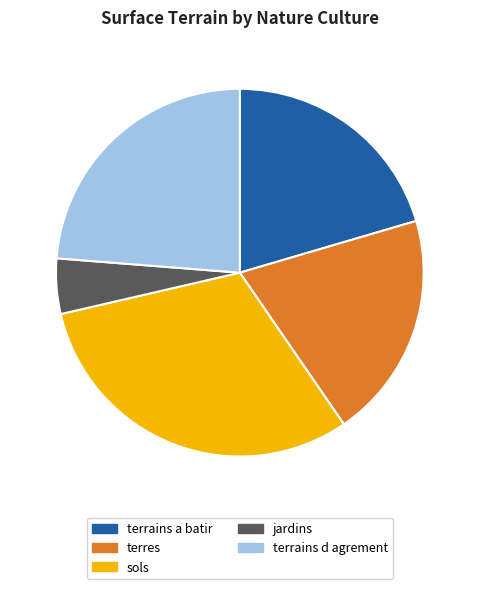

Count the number of slices in the pie.

5